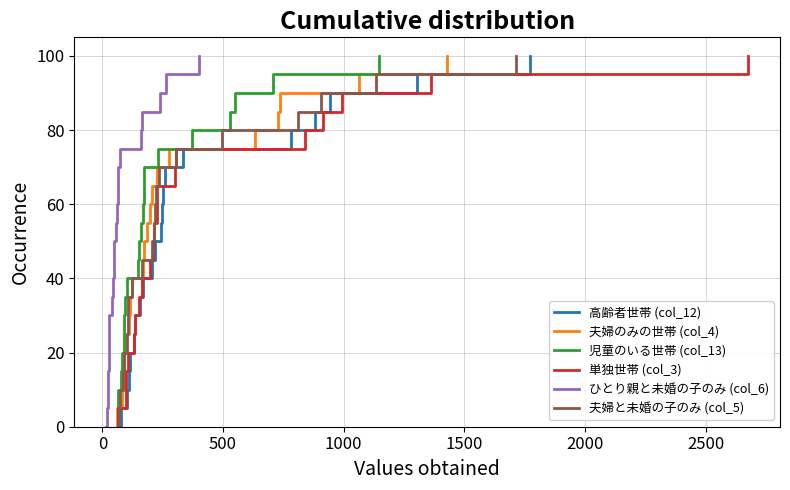

What is the highest value of the 高齢者世帯 (col_12) series?

100.0